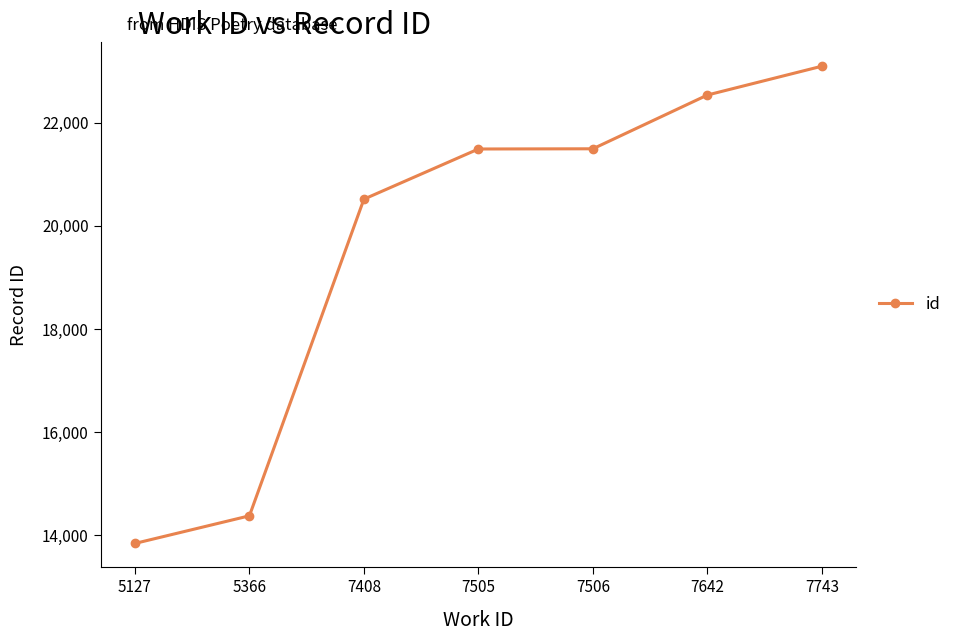

What is the difference between the maximum and minimum values?

9257